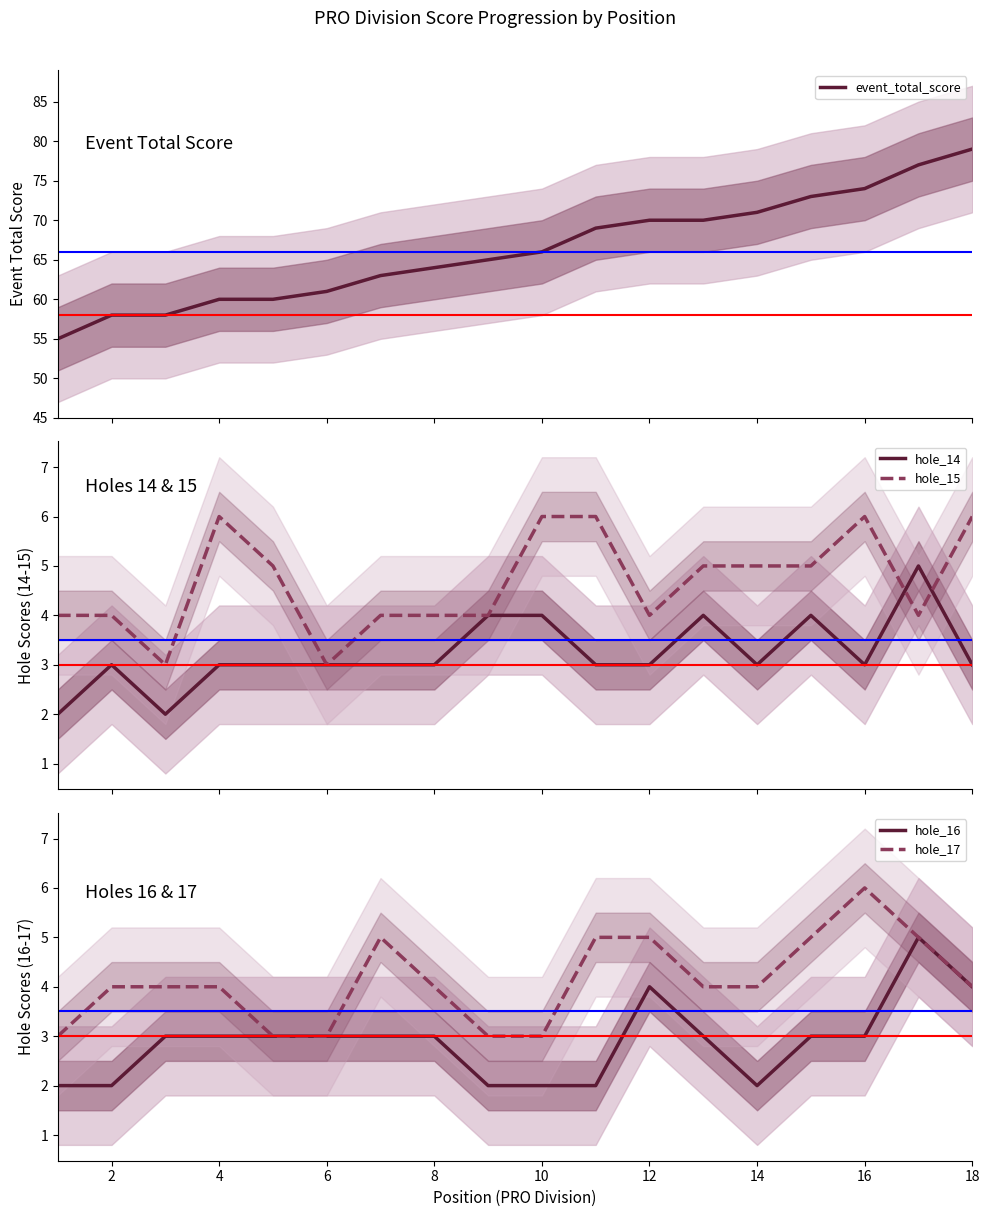

In hole_16, how many points are higher than both neighbors (excluding endpoints)?

2